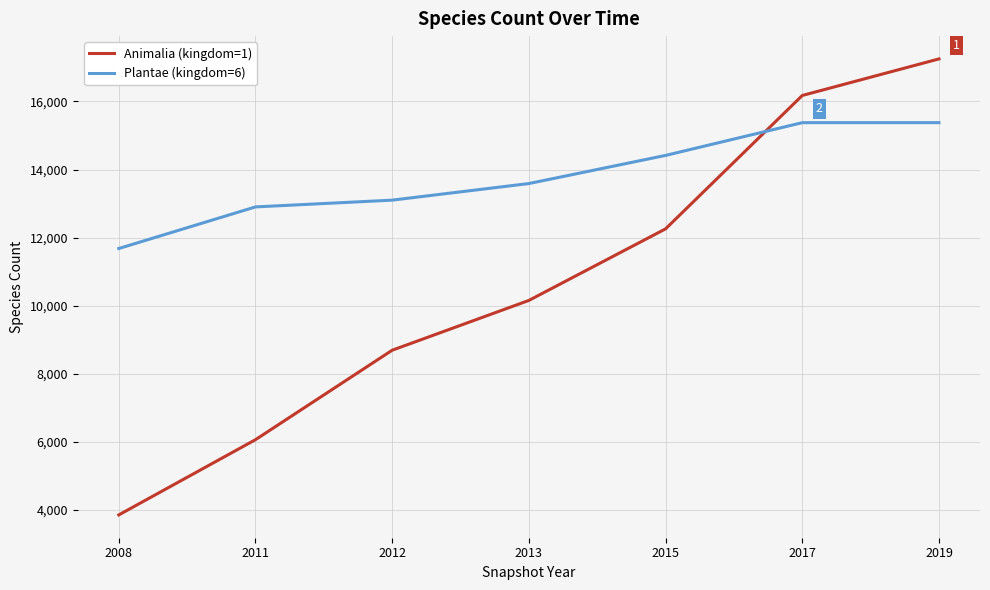

What is the difference between the highest and lowest values at 2015?

2159